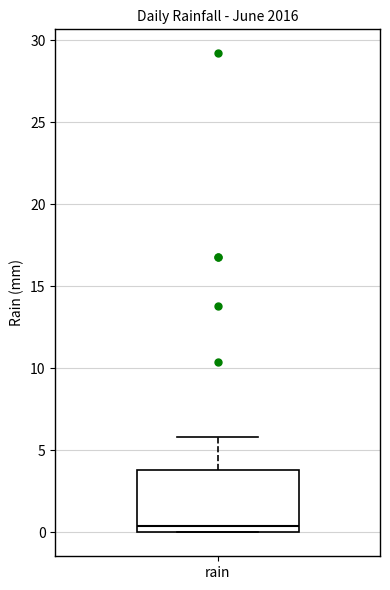

Where is the lower edge of the box for rain on the y-axis? The values are not printed on the chart, so give them approximately, as read against the axis.

0.0